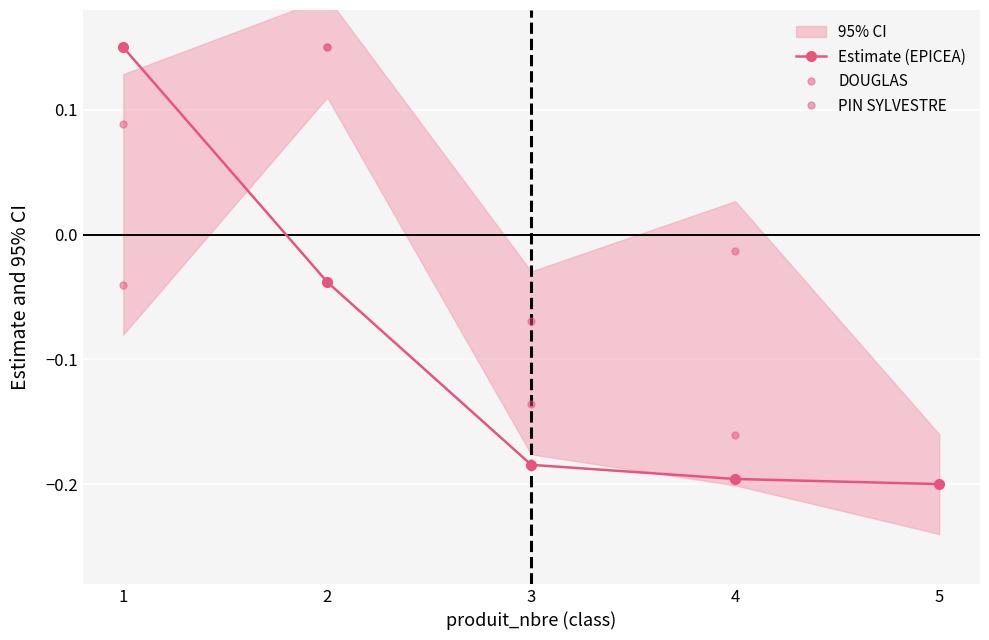

What is the average value of the PIN SYLVESTRE series?

-0.1